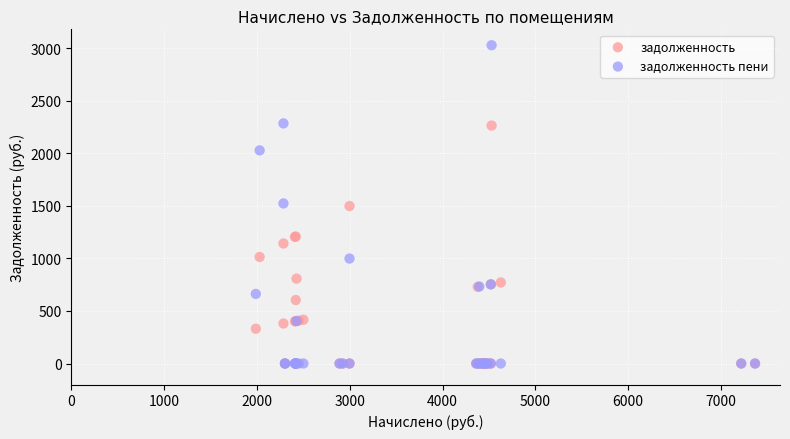

Which series has the largest Y range (max minus min)?

задолженность пени